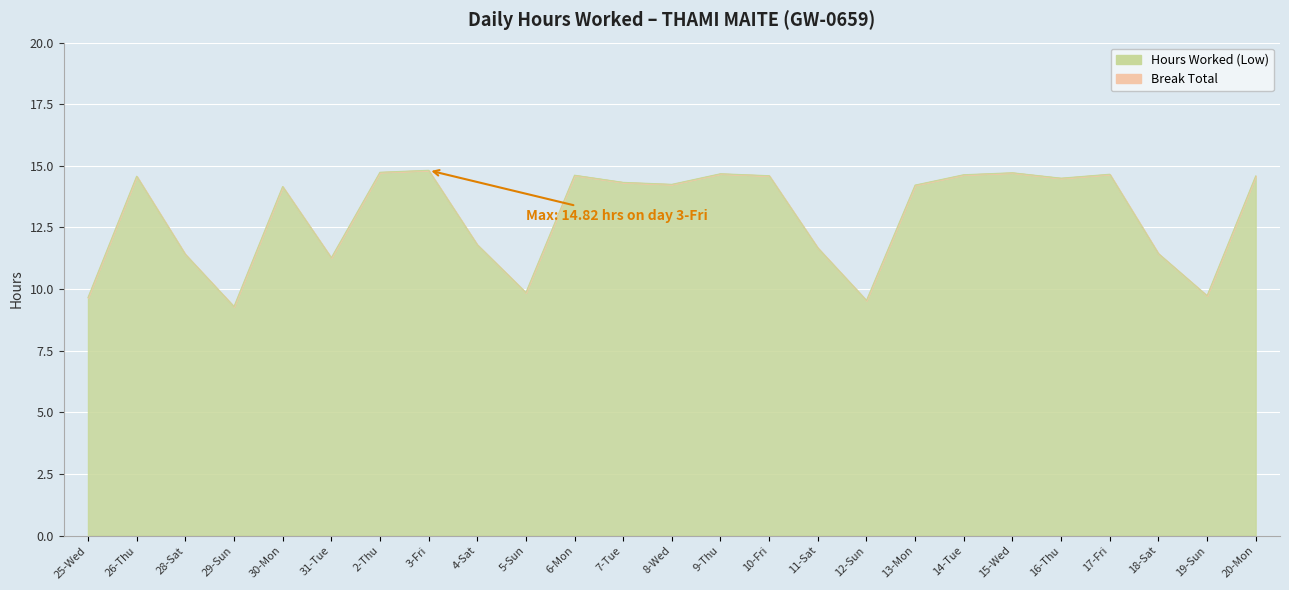

Rank the categories by value from highest to lowest.

3-Fri, 2-Thu, 15-Wed, 9-Thu, 17-Fri, 14-Tue, 6-Mon, 10-Fri, 20-Mon, 26-Thu, 16-Thu, 7-Tue, 8-Wed, 13-Mon, 30-Mon, 4-Sat, 11-Sat, 18-Sat, 28-Sat, 31-Tue, 5-Sun, 19-Sun, 25-Wed, 12-Sun, 29-Sun